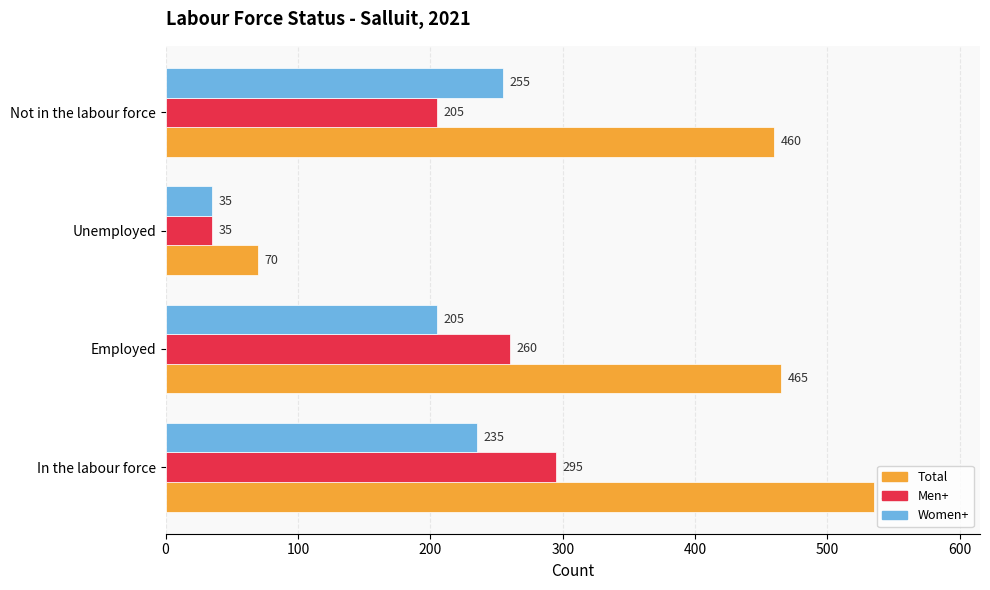

What is the difference between the maximum and second lowest values in the Women+ series?

50